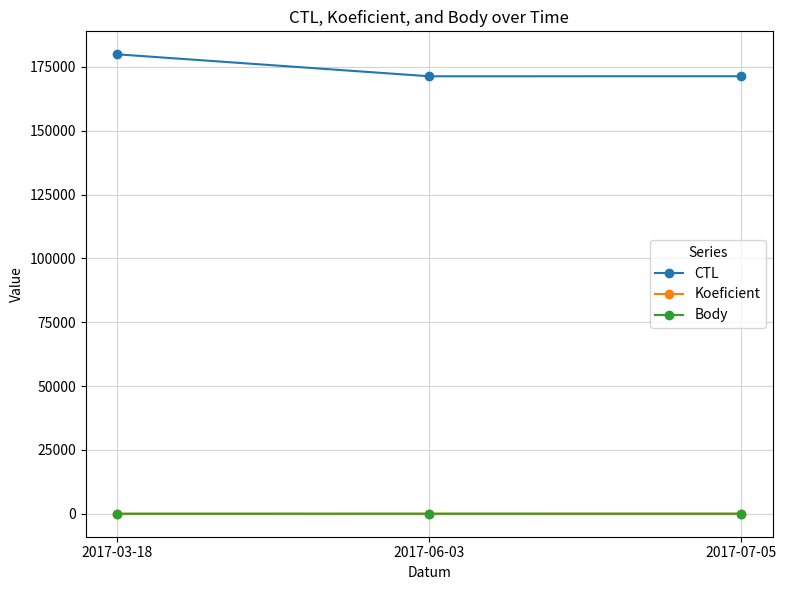

What is the total value across all series at 2017-03-18?

179909